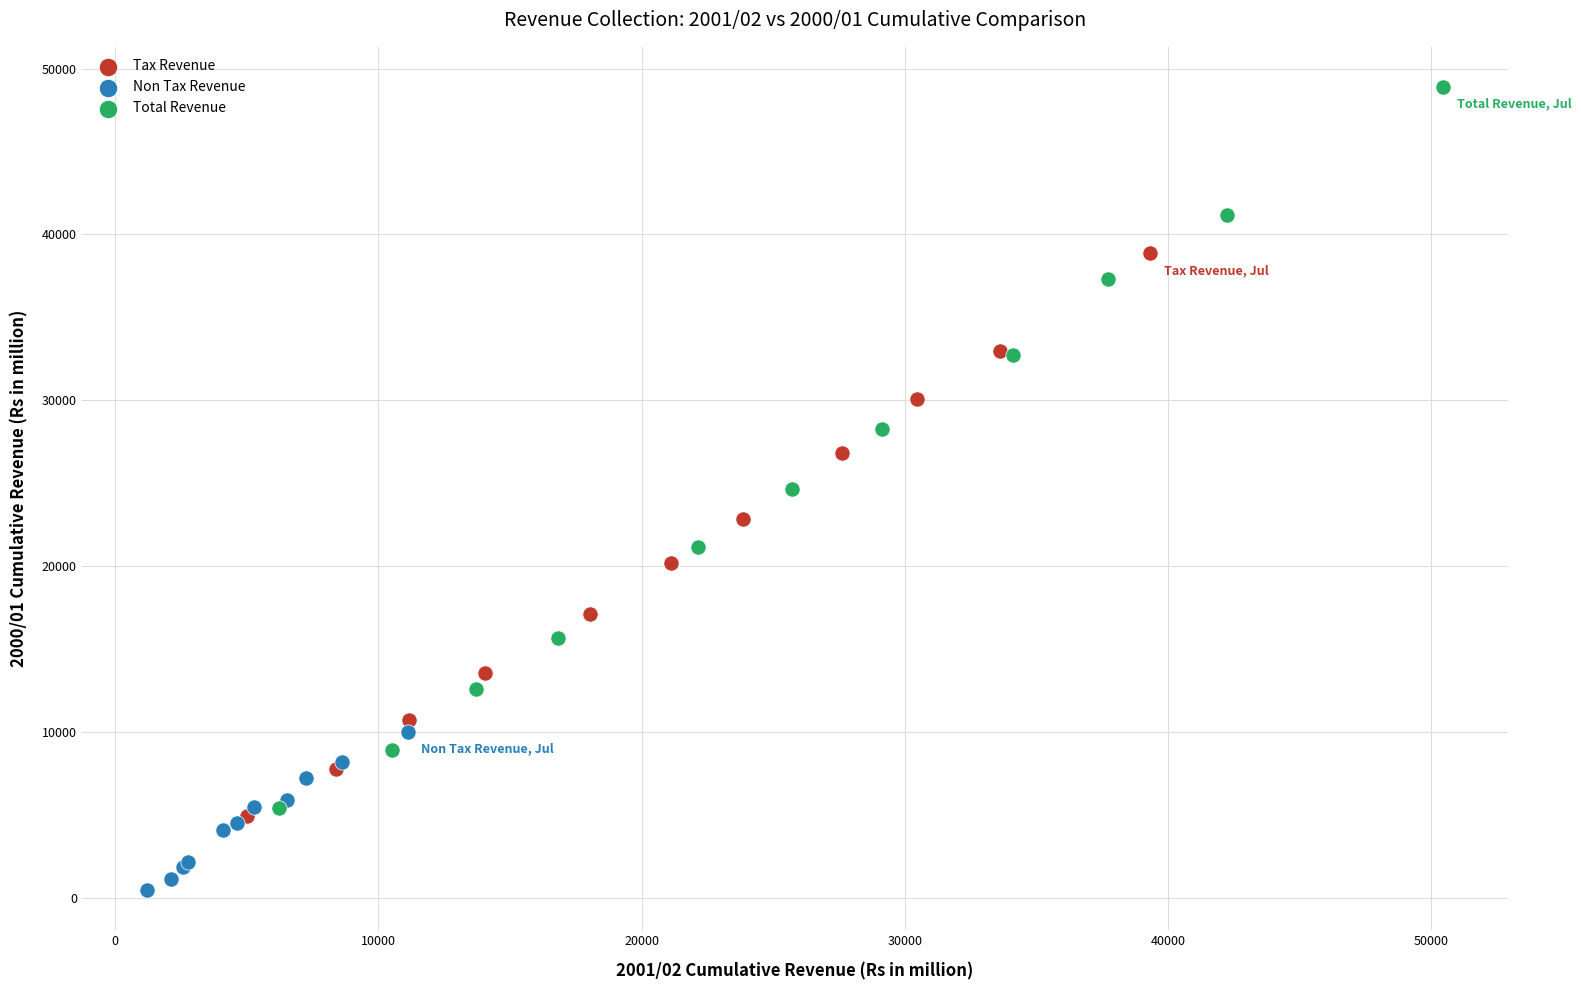

Which series contains the lowest Y value?

Non Tax Revenue